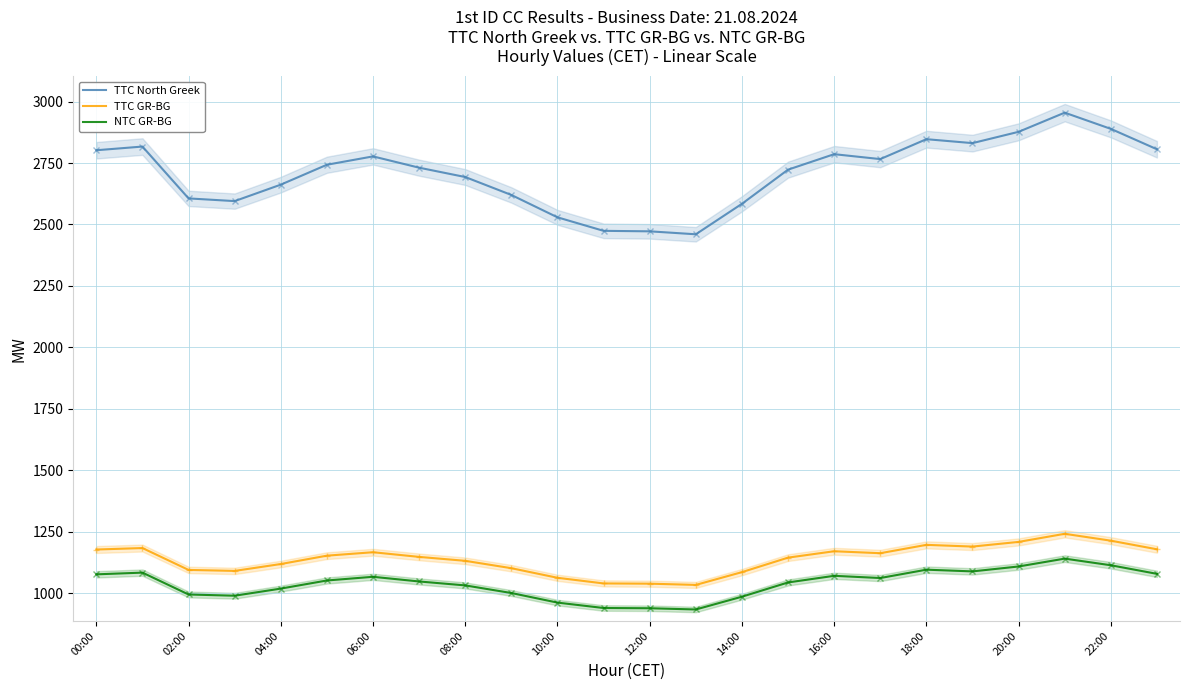

True or false: TTC North Greek and TTC GR-BG cross at least once.

False